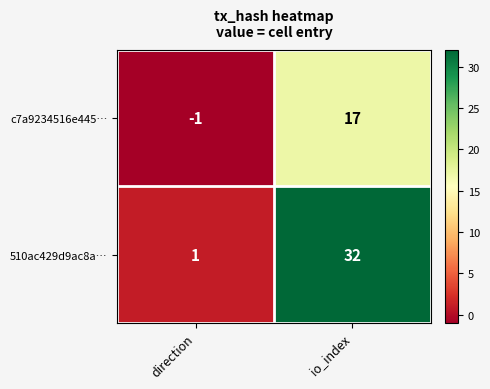

True or false: 510ac429d9ac8a… has a value of 1 at direction.

True